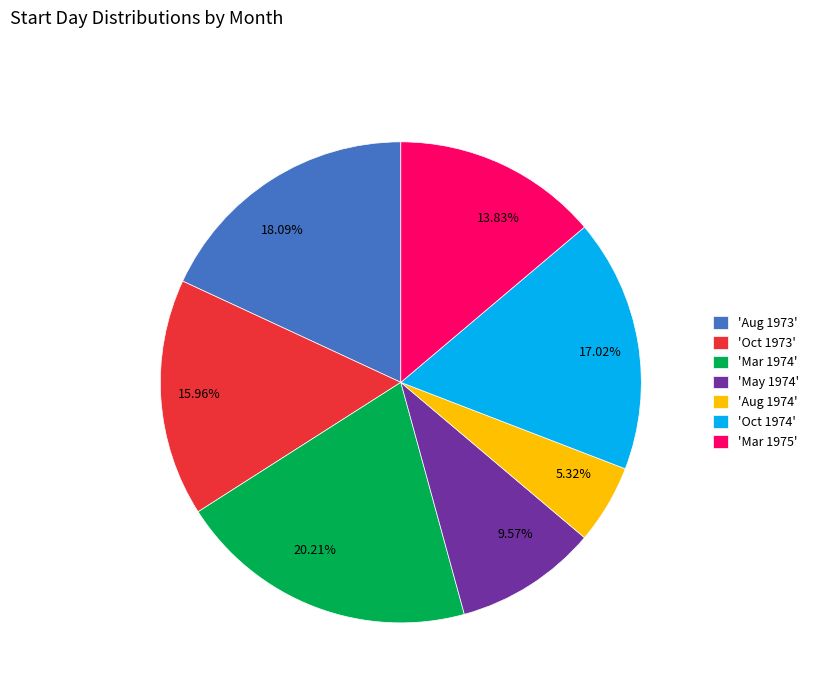

How many segments does this pie chart have?

7